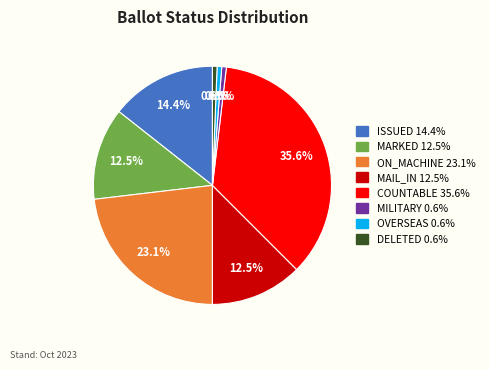

Between DELETED and ON_MACHINE, which is larger?

ON_MACHINE